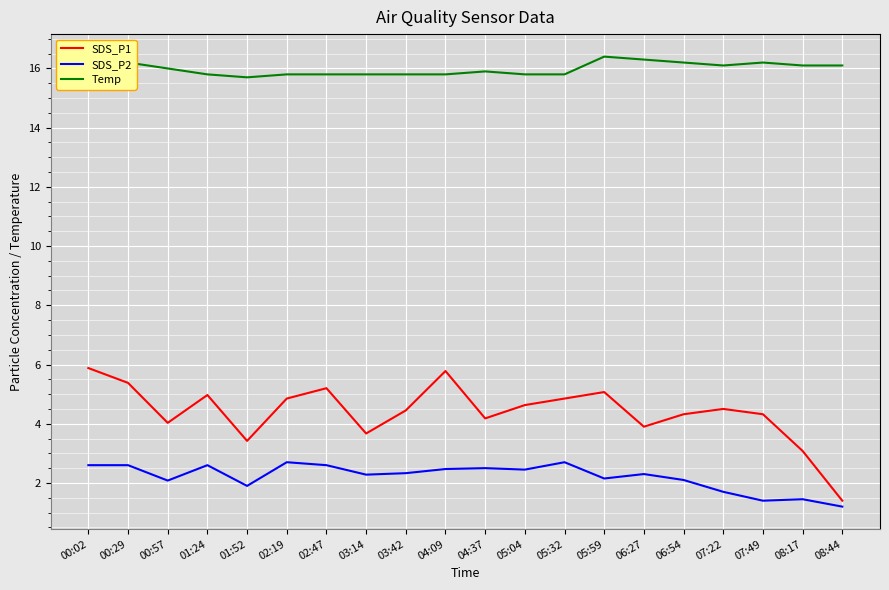

Rank the series by their maximum value, from highest to lowest.

Temp, SDS_P1, SDS_P2